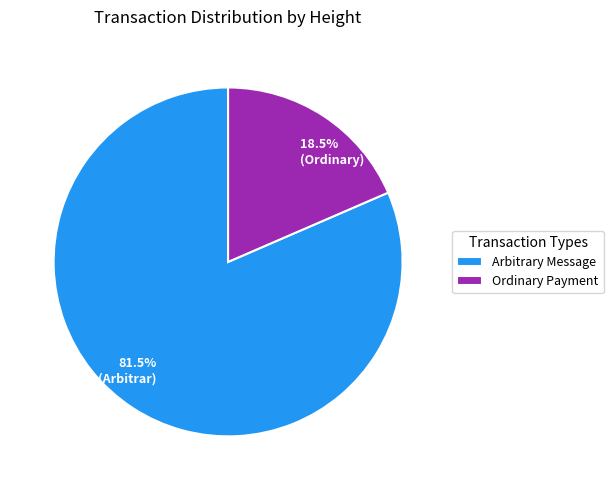

Does any single category account for the majority?

Yes